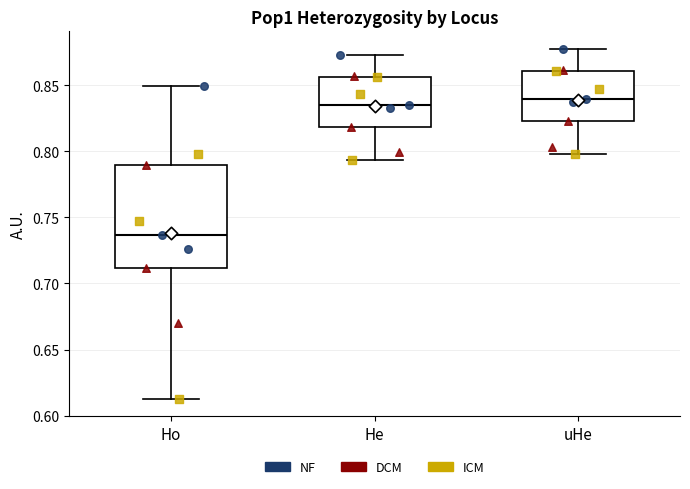

Reading left to right, transcribe this box plot: for each box, give where its median line is, the range the box spans, and where its two whiskers end, as read against the y-axis. The values are not printed on the chart, so give them approximately, as read against the axis.

Ho: median 0.735, box 0.710 to 0.790, whiskers 0.615 to 0.850
He: median 0.835, box 0.820 to 0.855, whiskers 0.795 to 0.875
uHe: median 0.840, box 0.825 to 0.860, whiskers 0.800 to 0.875